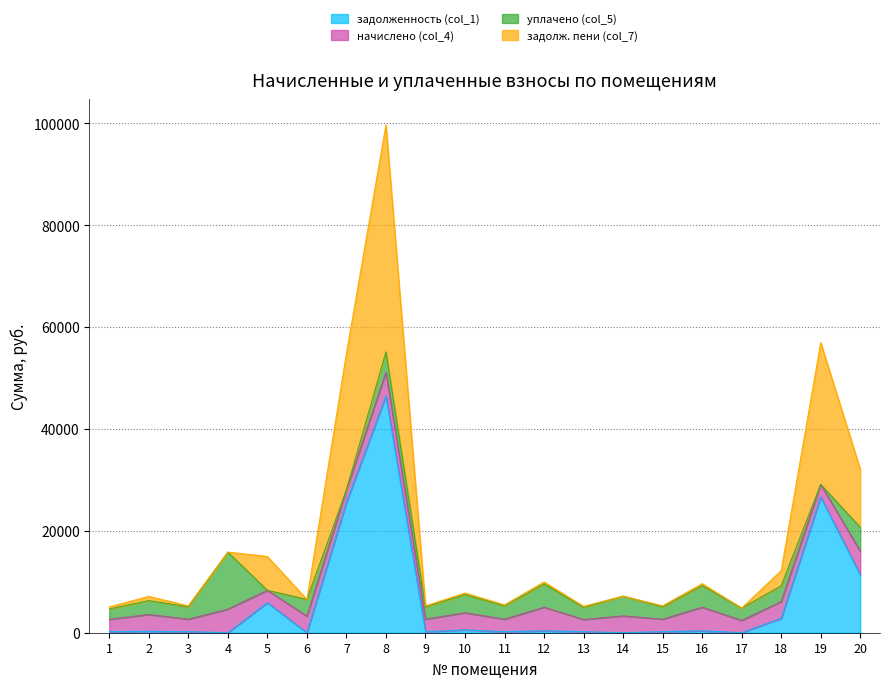

True or false: задолженность (col_1) and задолж. пени (col_7) cross at least once.

False